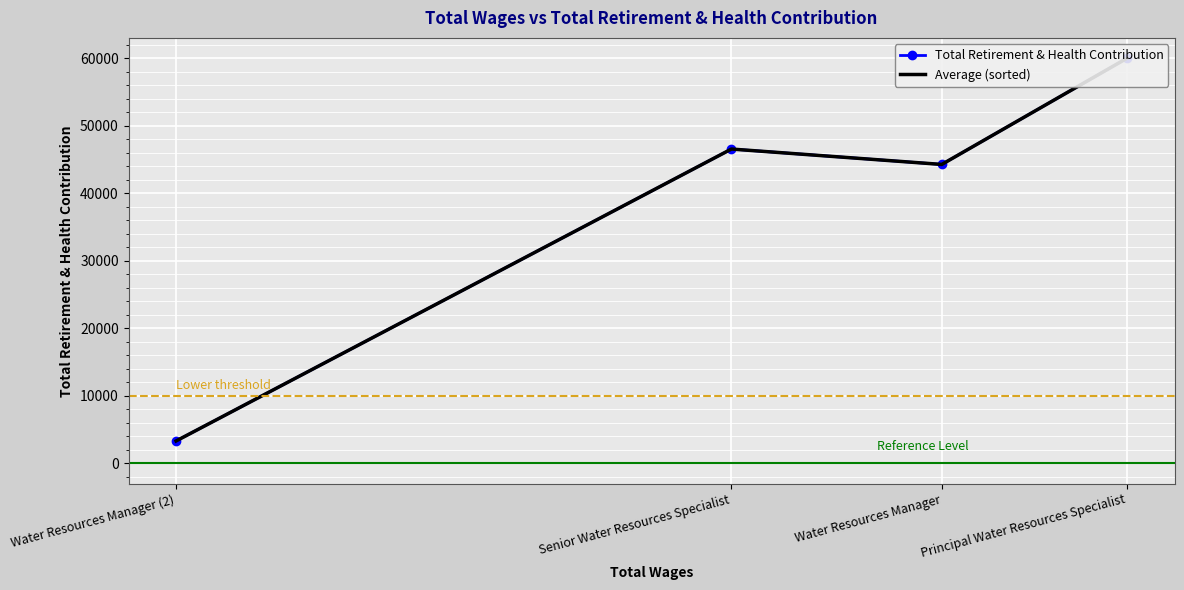

In Average (sorted), how many points are higher than both neighbors (excluding endpoints)?

1